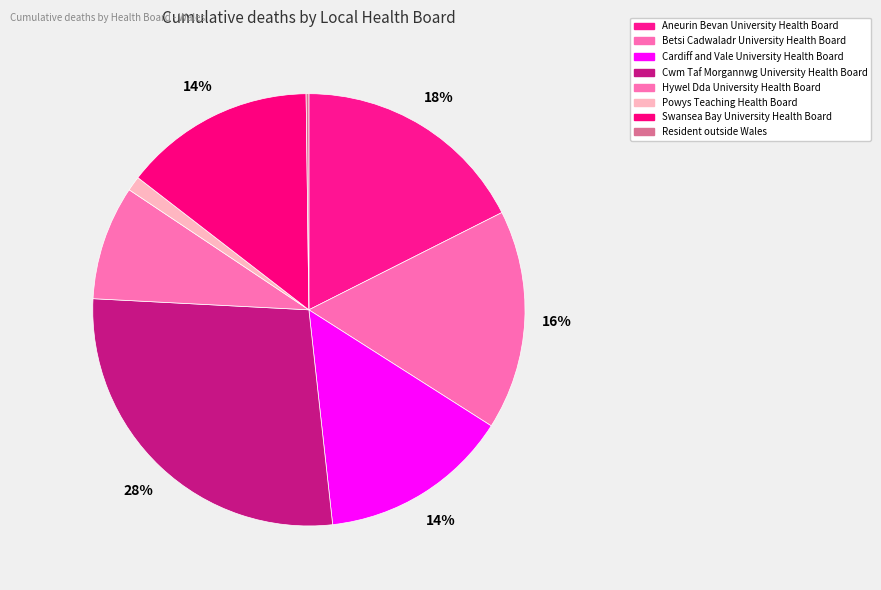

To the nearest percent, what percentage of the pie is Hywel Dda University Health Board?

9%